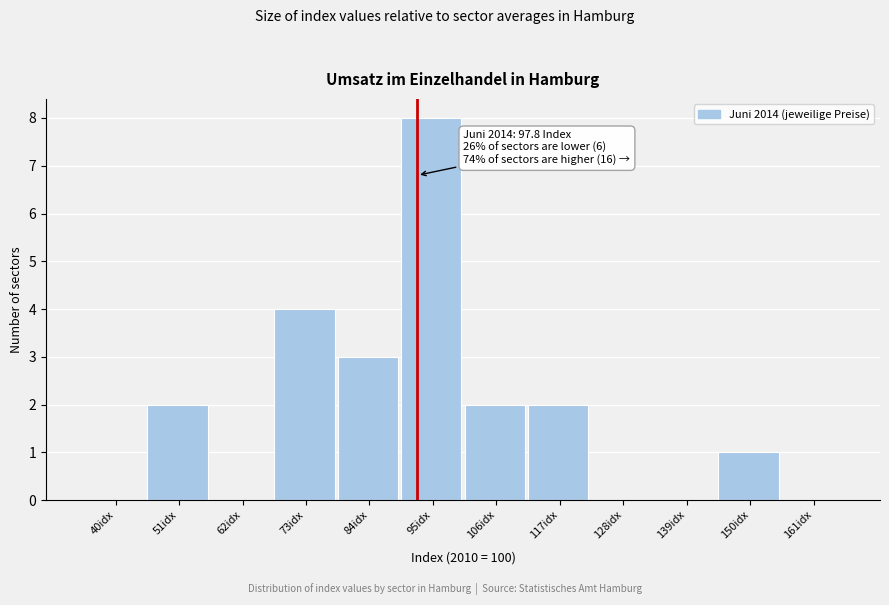

Reading left to right, transcribe all the data shown in this chart.

40idx=0	51idx=2	62idx=0	73idx=4	84idx=3	95idx=8	106idx=2	117idx=2	128idx=0	139idx=0	150idx=1	161idx=0